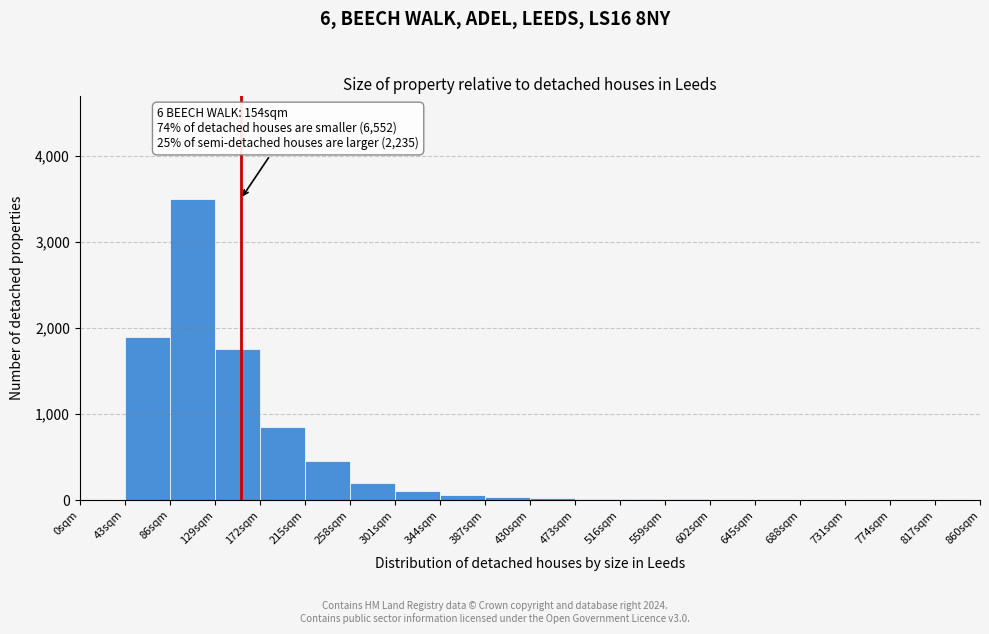

Which range on the x-axis has the tallest bar?

86 to 129